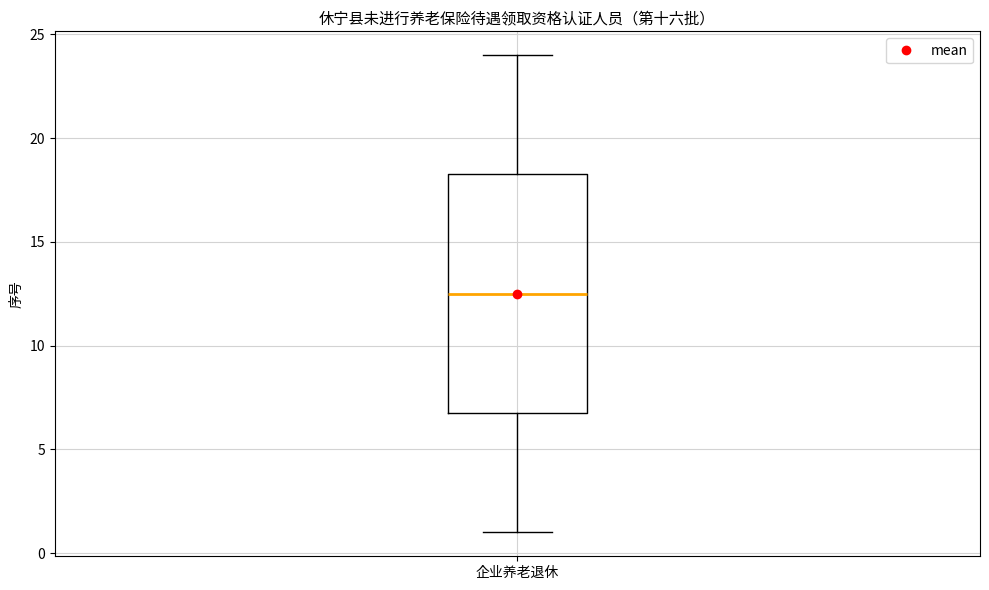

Read this box plot against the y-axis: the position of the median line, the range covered by the box, and the ends of both whiskers. The values are not printed on the chart, so give them approximately, as read against the axis.

median 12.5, box 7.0 to 18.5, whiskers 1.0 to 24.0